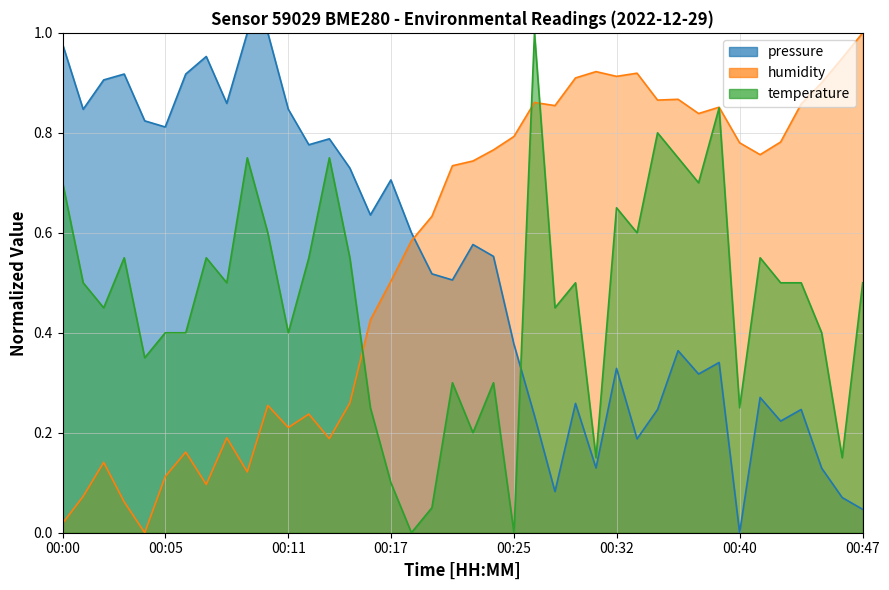

Which category has the highest value in the temperature series?

00:27